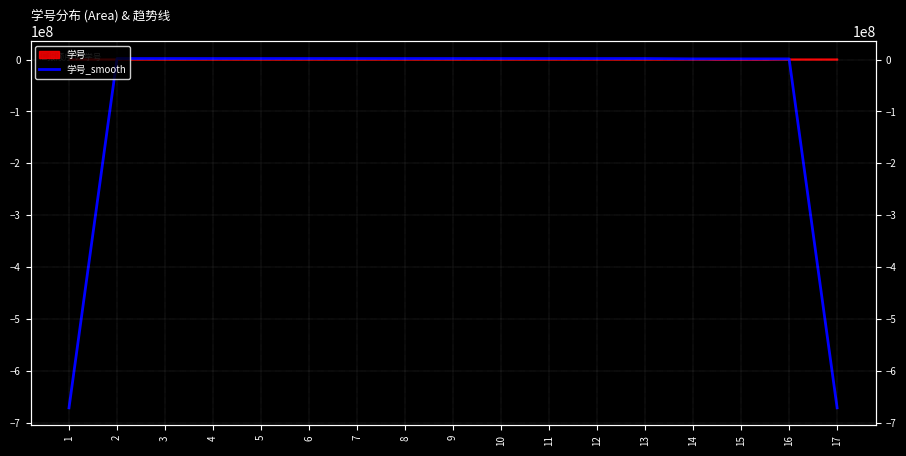

How many points are lower than both their immediate neighbors (excluding endpoints)?

3